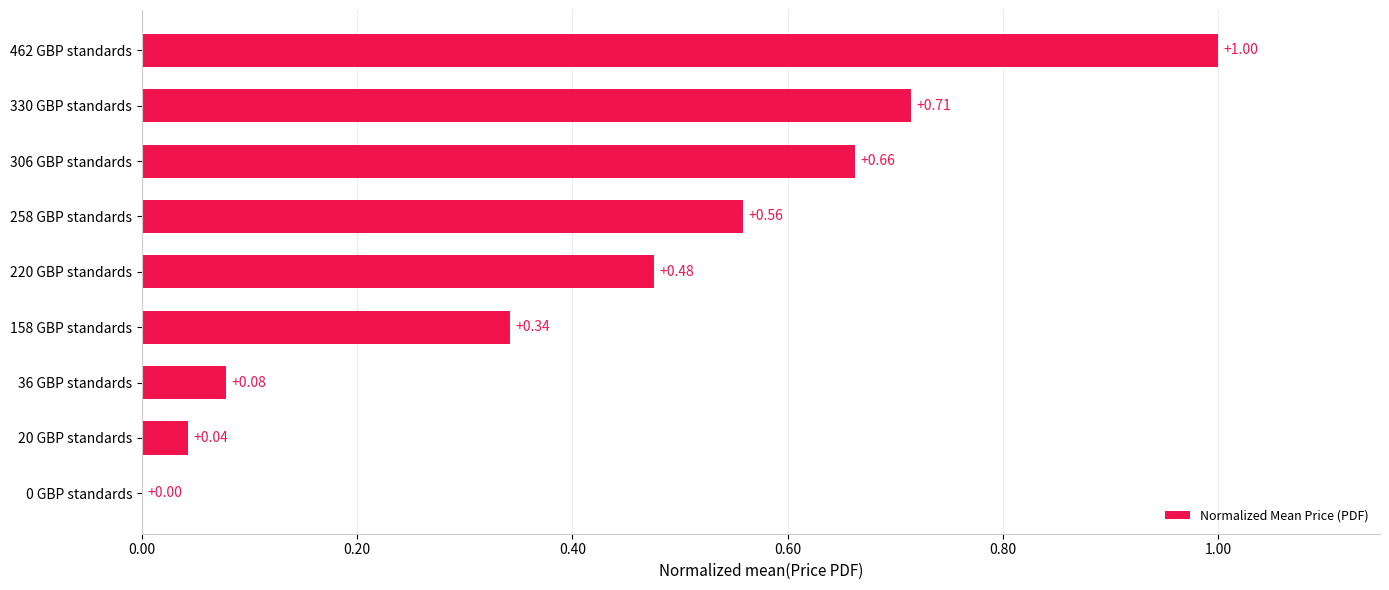

Count the number of values greater than 0.

8